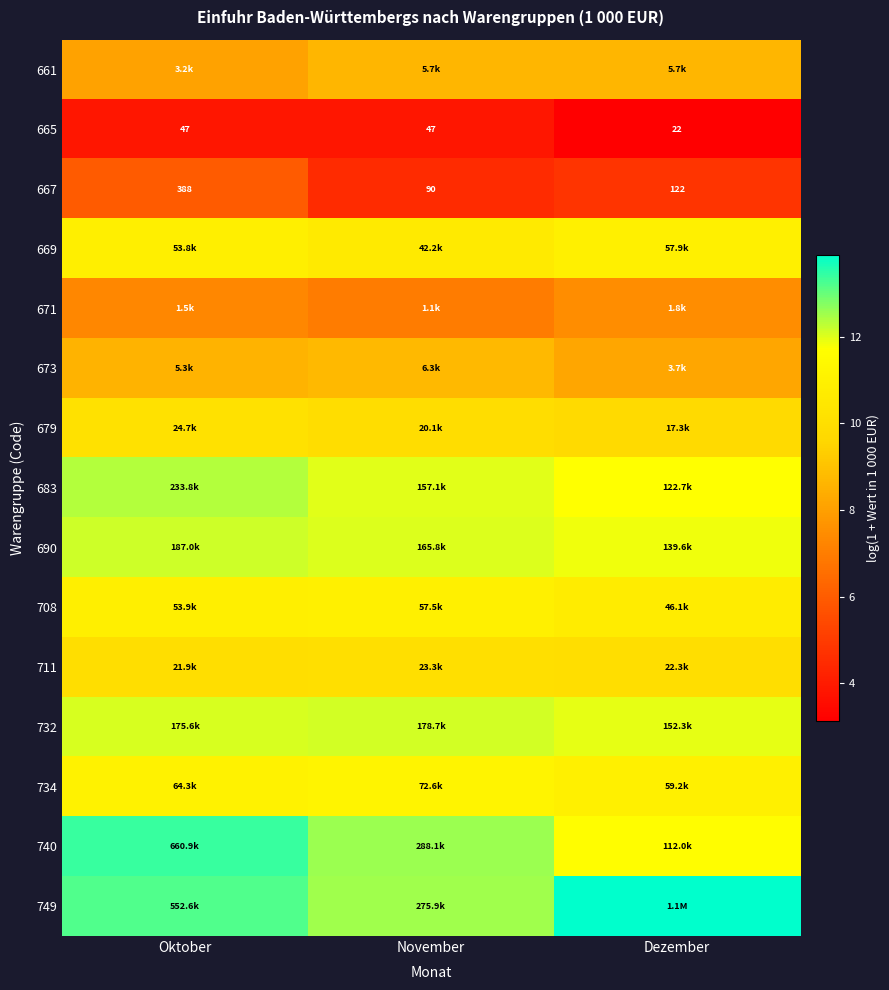

Rank the series by their maximum value, from lowest to highest.

665, 667, 671, 661, 673, 711, 679, 708, 669, 734, 732, 690, 683, 740, 749